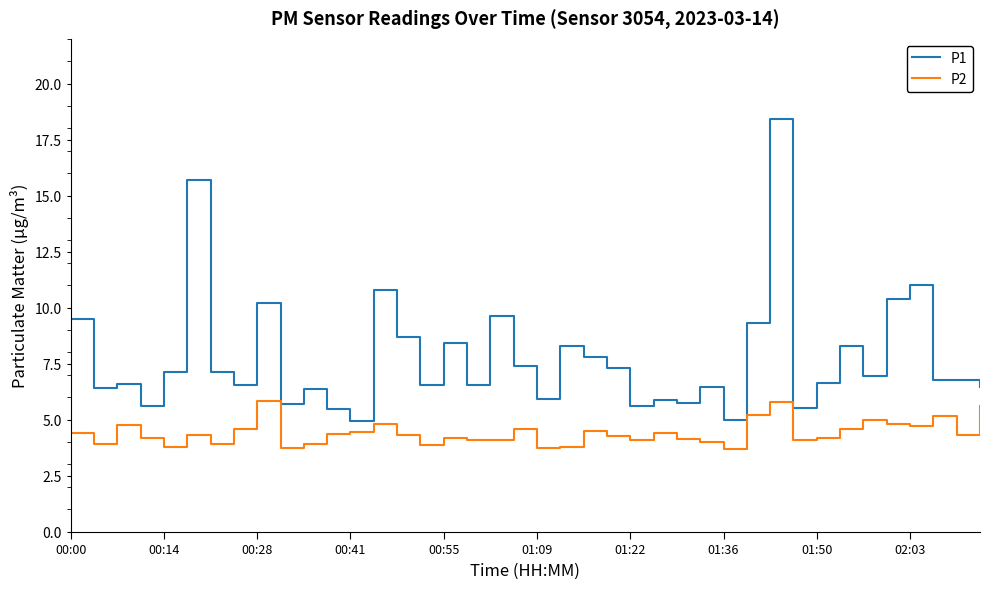

What is the difference between the maximum and minimum values in the P1 series?

13.5